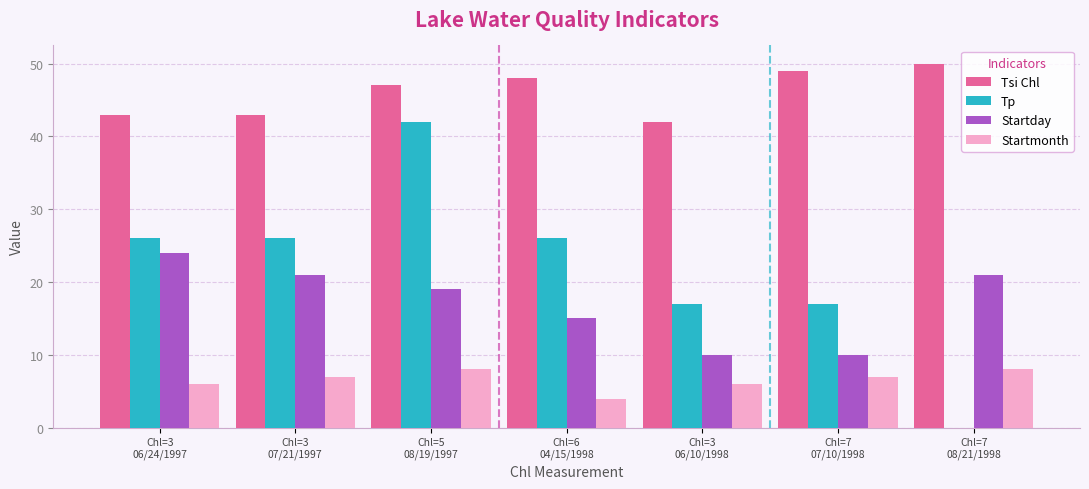

What is the greatest value displayed?

50